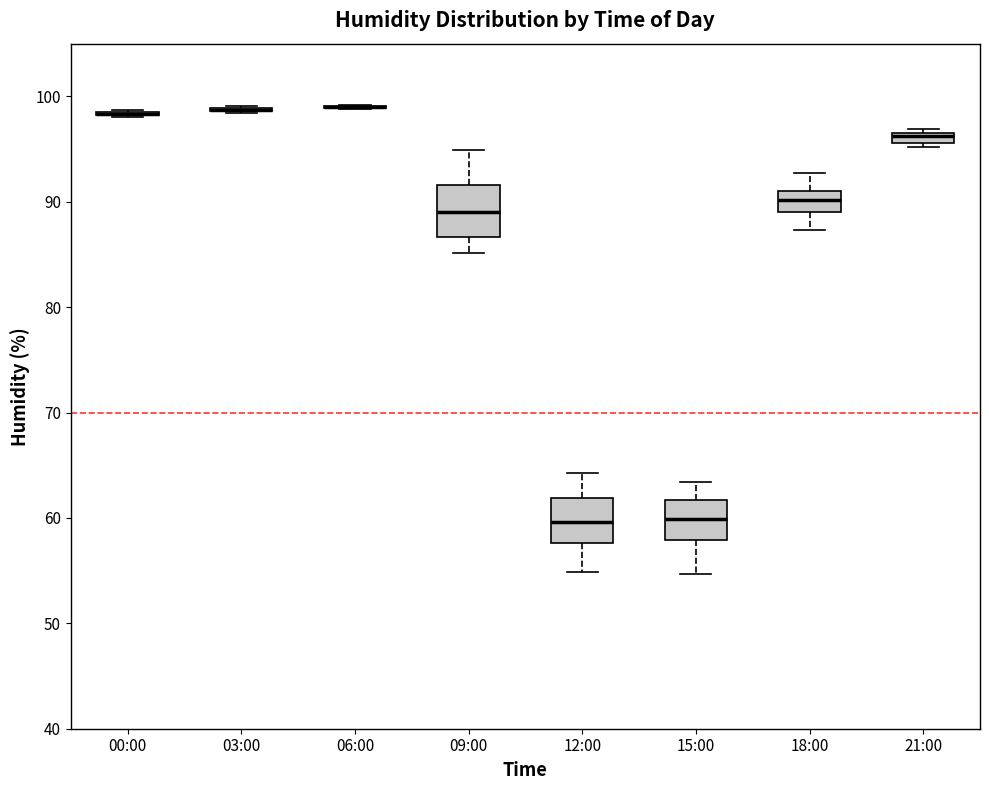

Where does the lower whisker of the box for 12:00 end on the y-axis? The values are not printed on the chart, so give them approximately, as read against the axis.

55